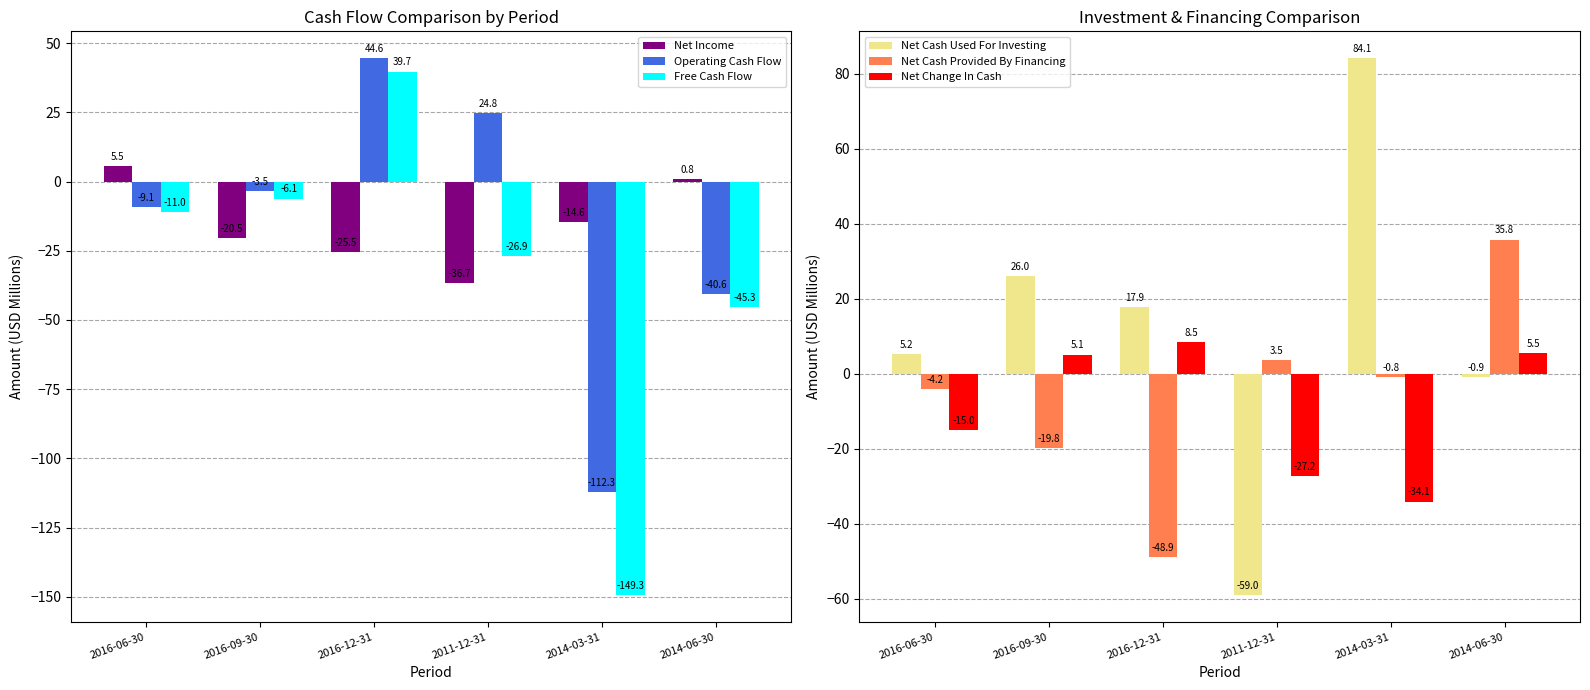

Which series has the widest spread of values?

Free Cash Flow